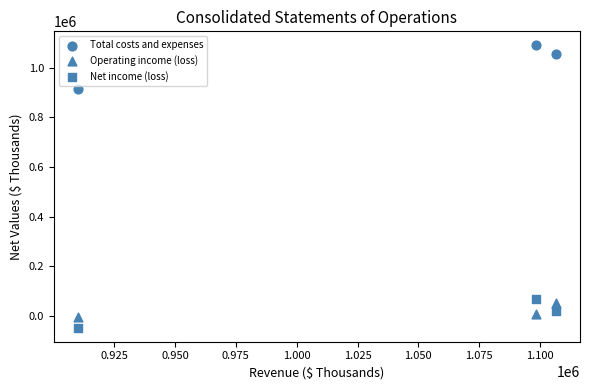

Count the number of points in this scatter plot.

9